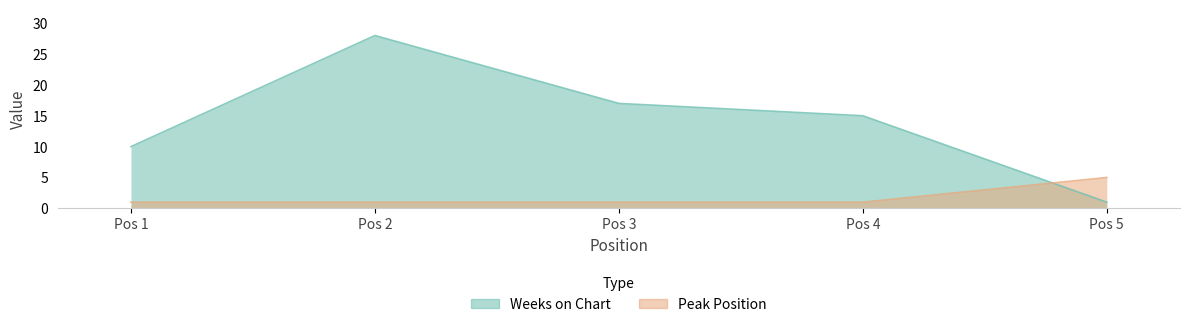

Which series has the widest spread of values?

Weeks on Chart